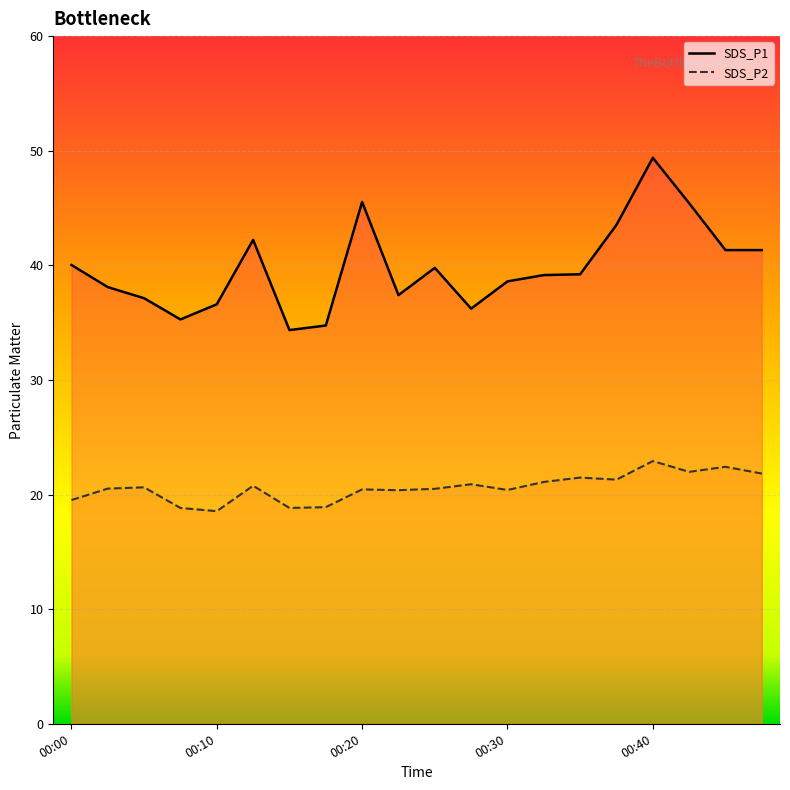

List the series in order of their overall mean, lowest first.

SDS_P2, SDS_P1